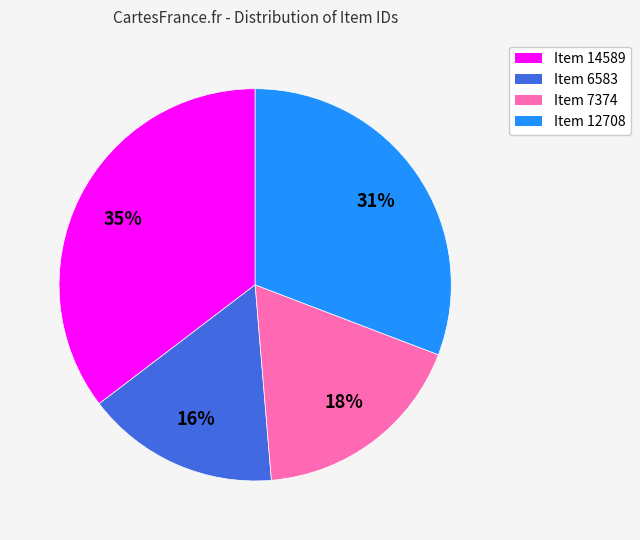

True or false: Item 12708 accounts for 23% of the total.

False